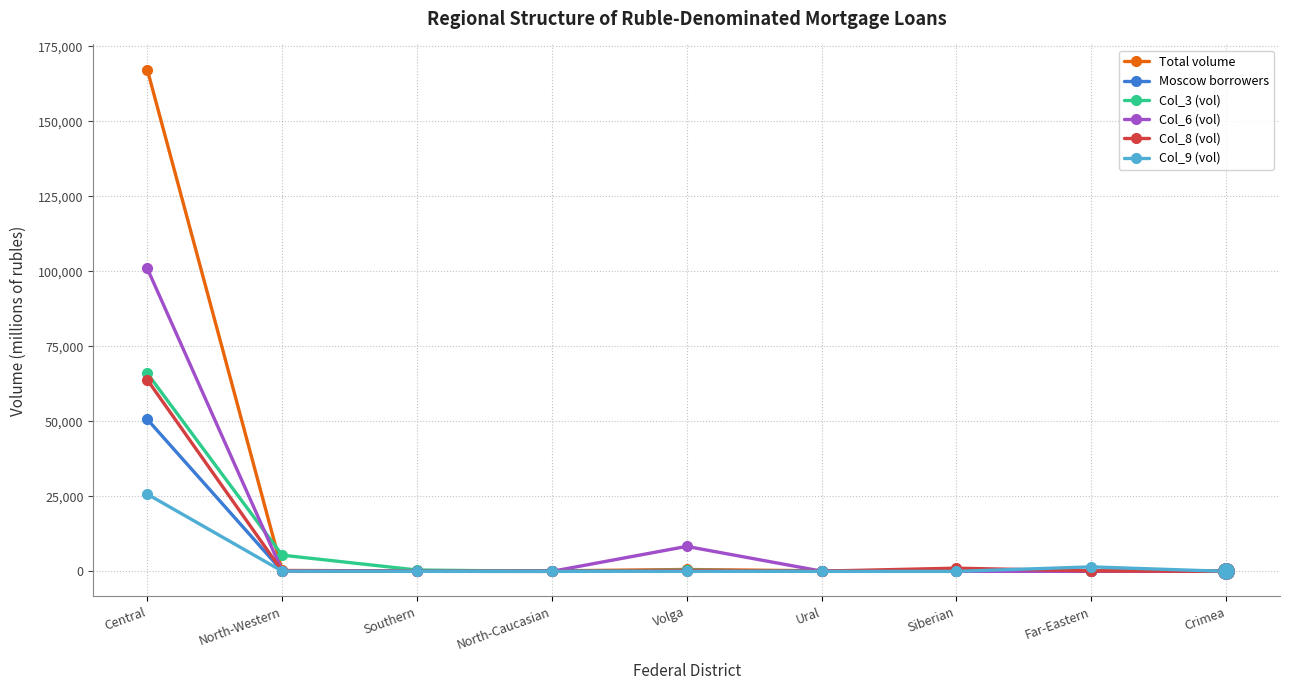

Which series has the widest spread of values?

Total volume